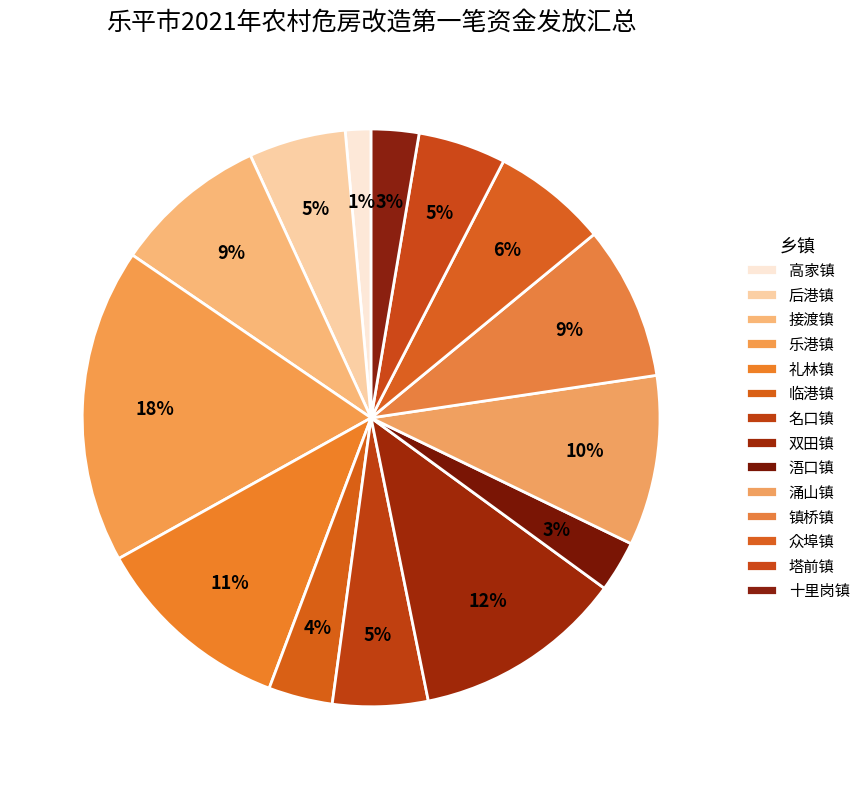

How many segments does this pie chart have?

14